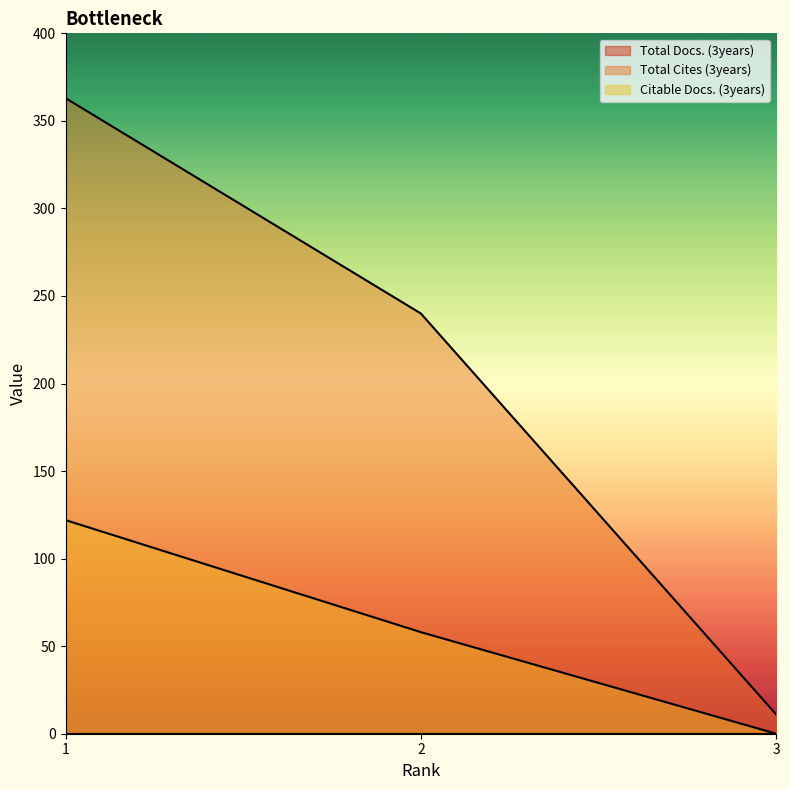

What is the highest value of the Citable Docs. (3years) series?

122